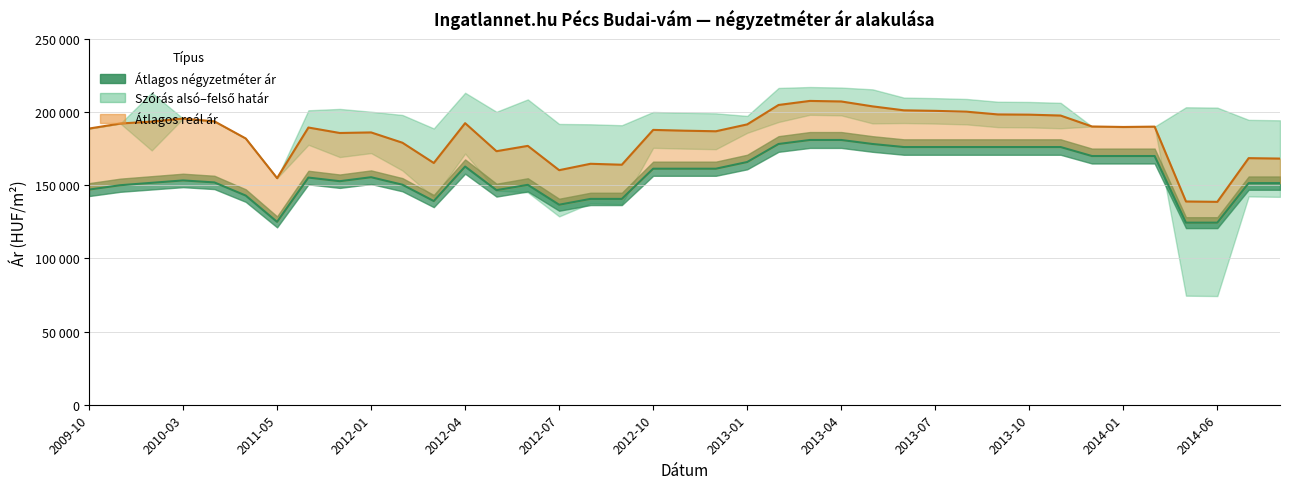

What is the sum of all Átlagos reál ár values?

7197429